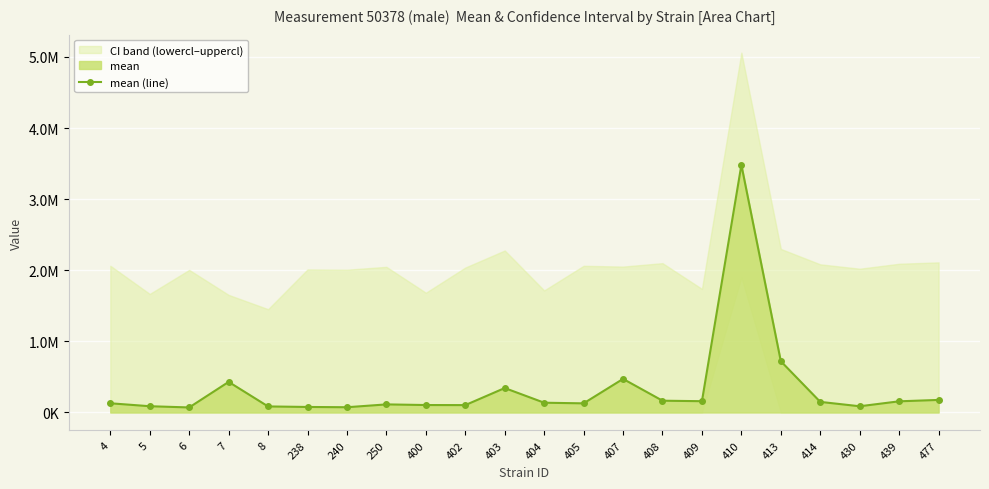

True or false: there are more than 0 points higher than both neighbors.

True